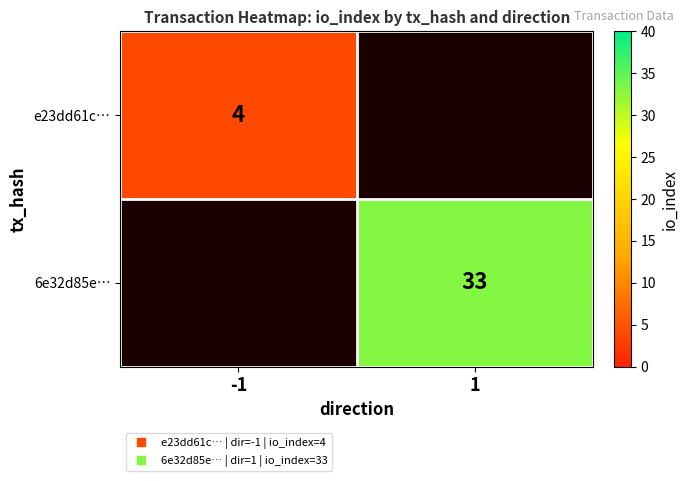

Rank the categories by 6e32d85e… value from lowest to highest.

-1, 1